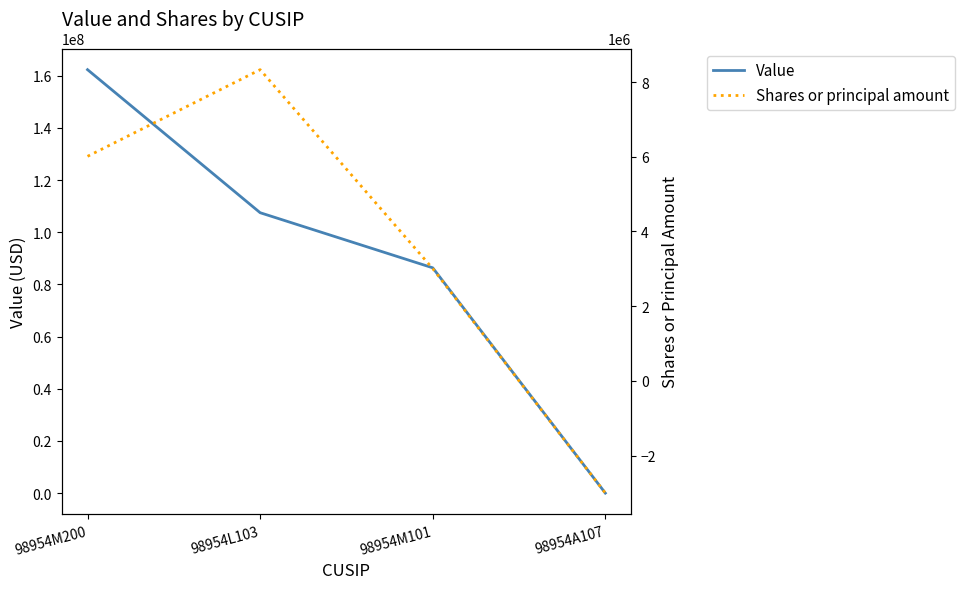

Rank the series at 98954L103 from highest to lowest value.

Value, Shares or principal amount